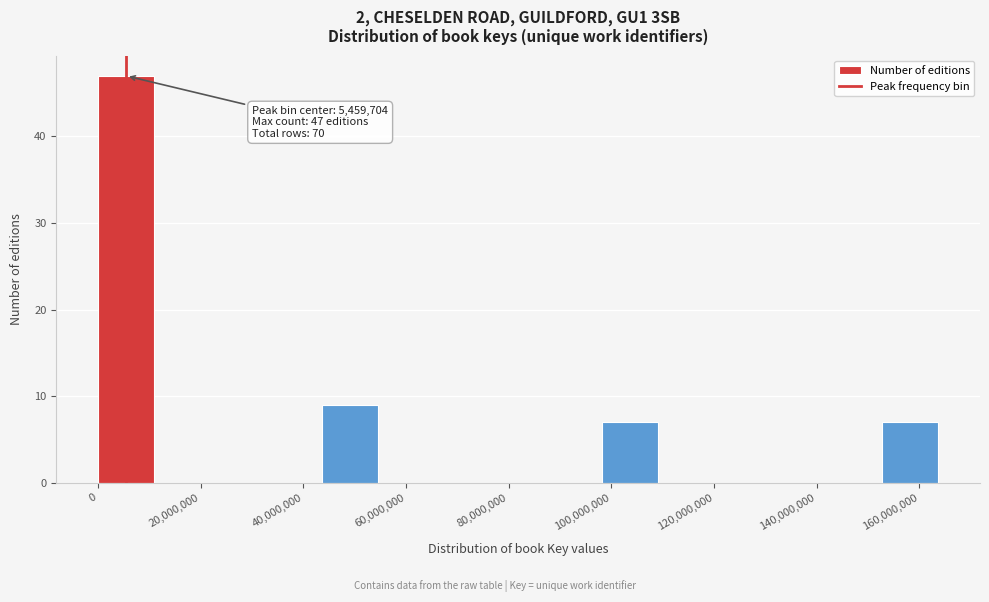

Over which range of the x-axis is the bar tallest?

0 to 10000000